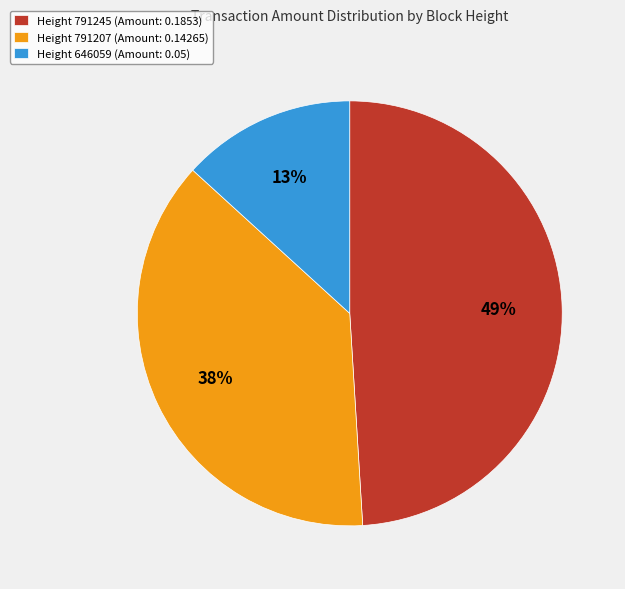

Count the number of slices in the pie.

3